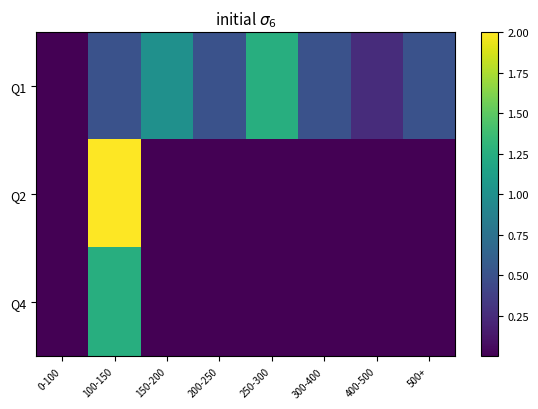

How many series are shown in this chart?

3